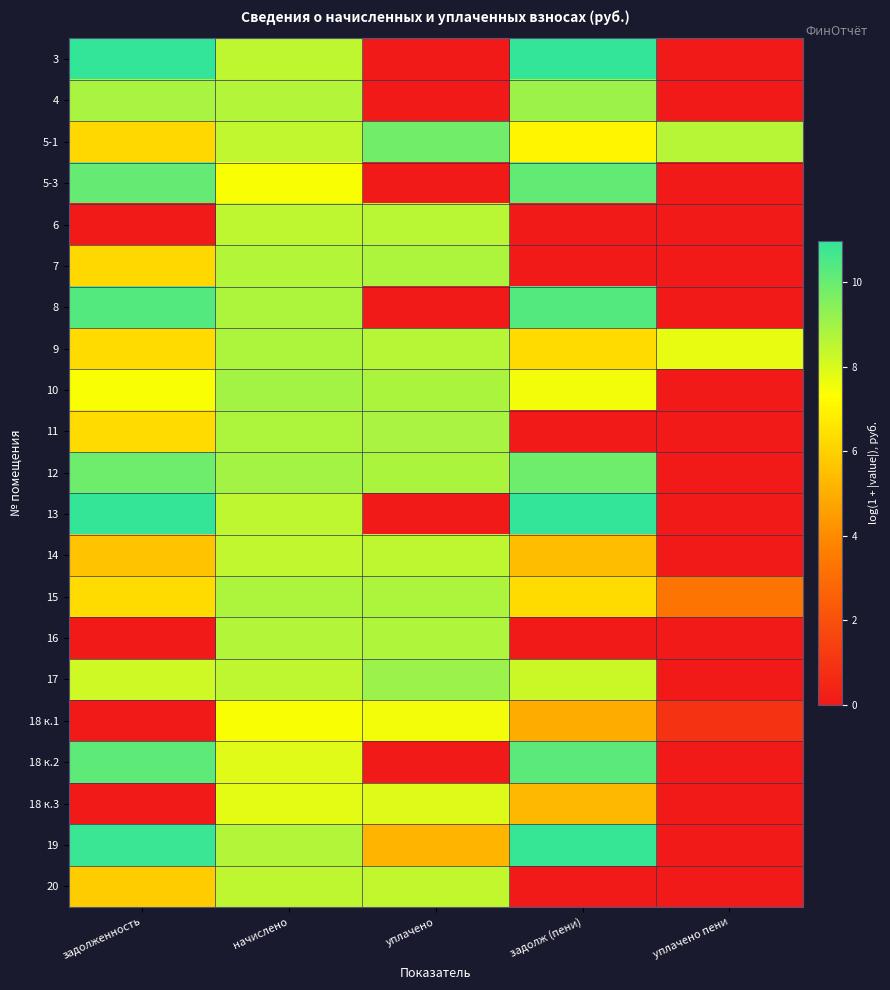

Reading left to right, transcribe all the data shown in this chart.

3: задолженность=10.9	начислено=8.5	уплачено=0.0	задолж (пени)=11.0	уплачено пени=0.0
4: задолженность=8.9	начислено=8.7	уплачено=0.0	задолж (пени)=9.1	уплачено пени=0.0
5-1: задолженность=6.2	начислено=8.4	уплачено=9.8	задолж (пени)=7.1	уплачено пени=8.6
5-3: задолженность=10.0	начислено=7.4	уплачено=0.0	задолж (пени)=10.1	уплачено пени=0.0
6: задолженность=0.0	начислено=8.5	уплачено=8.5	задолж (пени)=0.0	уплачено пени=0.0
7: задолженность=6.2	начислено=8.7	уплачено=8.8	задолж (пени)=0.0	уплачено пени=0.0
8: задолженность=10.3	начислено=8.8	уплачено=0.0	задолж (пени)=10.3	уплачено пени=0.0
9: задолженность=6.3	начислено=8.8	уплачено=8.6	задолж (пени)=6.3	уплачено пени=7.8
10: задолженность=7.4	начислено=8.9	уплачено=8.8	задолж (пени)=7.5	уплачено пени=0.0
11: задолженность=6.3	начислено=8.8	уплачено=8.8	задолж (пени)=0.0	уплачено пени=0.0
12: задолженность=9.9	начислено=8.9	уплачено=8.8	задолж (пени)=9.9	уплачено пени=0.0
13: задолженность=10.9	начислено=8.5	уплачено=0.0	задолж (пени)=11.0	уплачено пени=0.0
14: задолженность=5.6	начислено=8.4	уплачено=8.5	задолж (пени)=5.4	уплачено пени=0.0
15: задолженность=6.3	начислено=8.8	уплачено=8.8	задолж (пени)=6.3	уплачено пени=3.3
16: задолженность=0.0	начислено=8.7	уплачено=8.7	задолж (пени)=0.0	уплачено пени=0.0
17: задолженность=8.2	начислено=8.5	уплачено=9.1	задолж (пени)=8.3	уплачено пени=0.0
18 к.1: задолженность=0.0	начислено=7.4	уплачено=7.5	задолж (пени)=4.9	уплачено пени=1.0
18 к.2: задолженность=10.2	начислено=7.9	уплачено=0.0	задолж (пени)=10.2	уплачено пени=0.0
18 к.3: задолженность=0.0	начислено=7.8	уплачено=7.9	задолж (пени)=5.3	уплачено пени=0.0
19: задолженность=10.8	начислено=8.7	уплачено=5.2	задолж (пени)=10.9	уплачено пени=0.0
20: задолженность=5.9	начислено=8.5	уплачено=8.4	задолж (пени)=0.0	уплачено пени=0.0